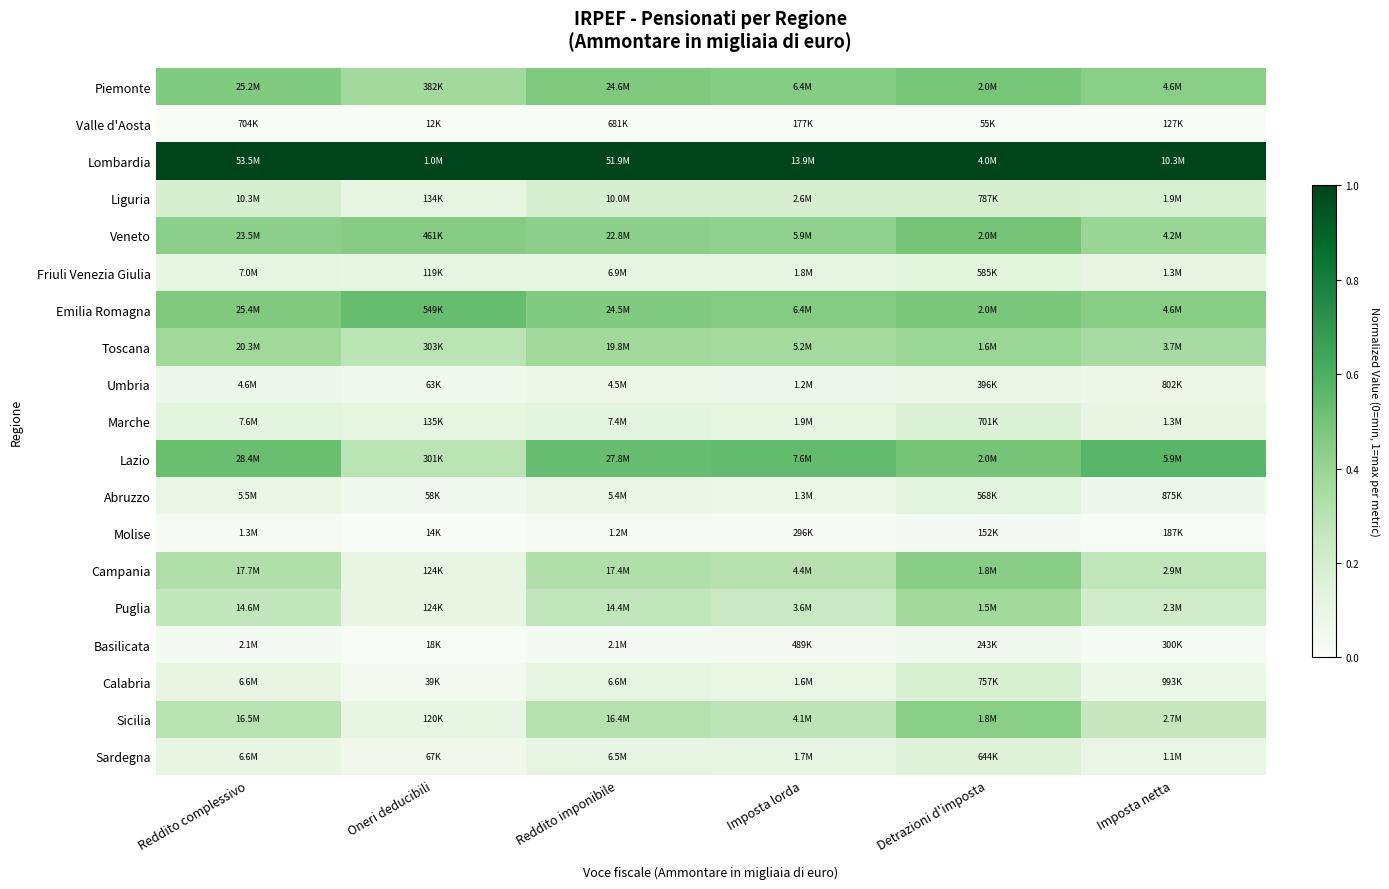

Which label corresponds to the largest value in the chart?

Reddito complessivo